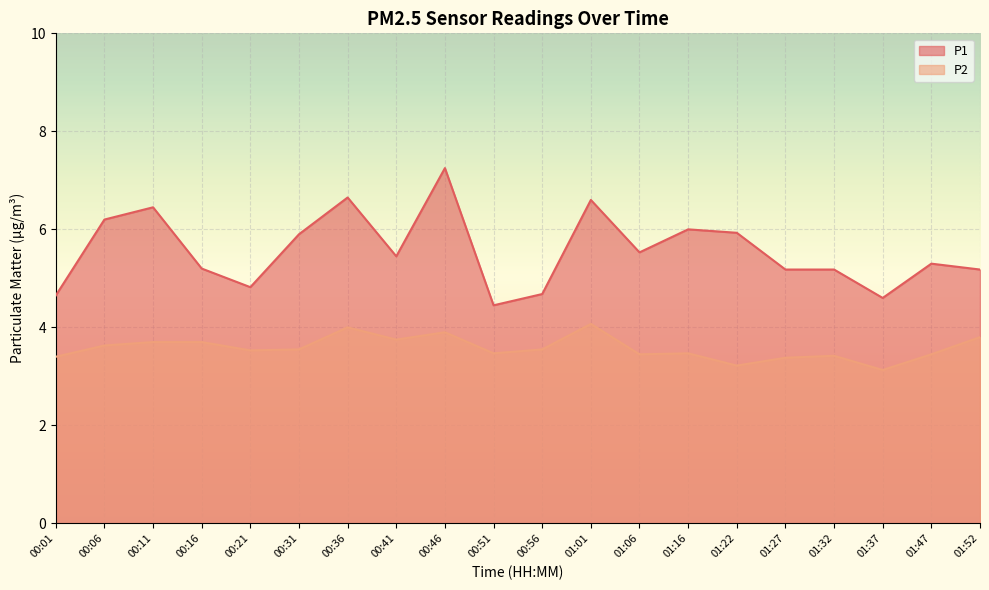

At which label is P2 closest to 3?

01:37